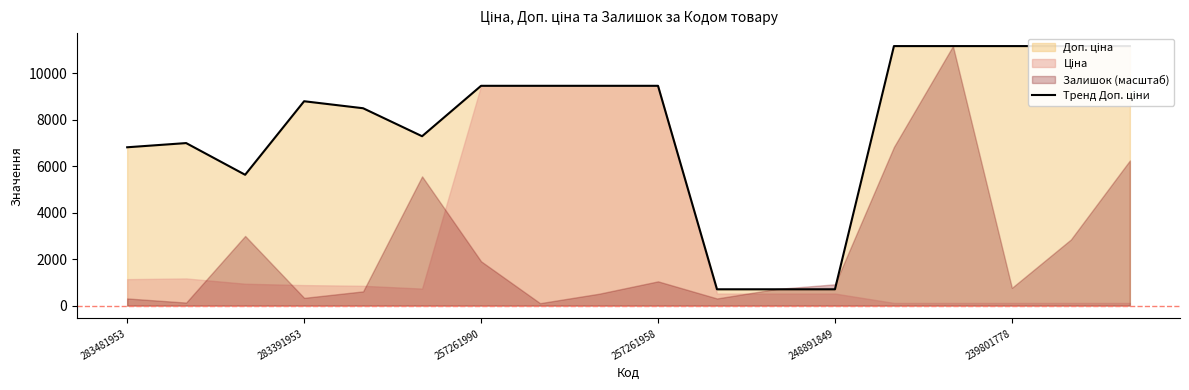

What is the ratio of the value at 17 to the value at 248891849?

1.3